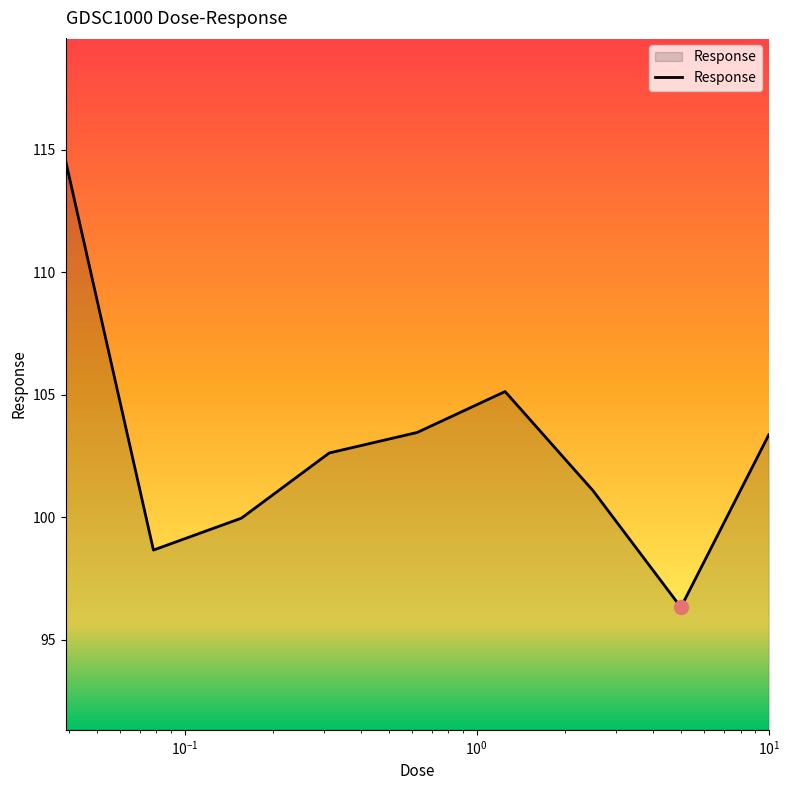

What is the difference between the maximum and minimum values?

18.2